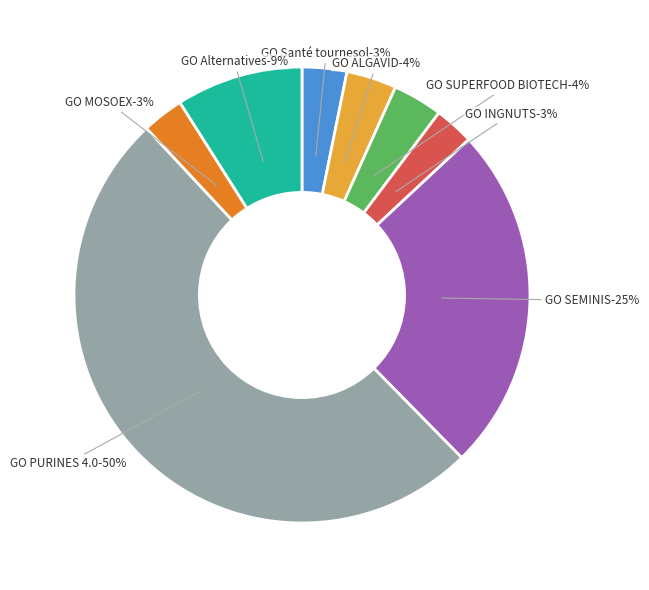

How many slices are in this pie chart?

8